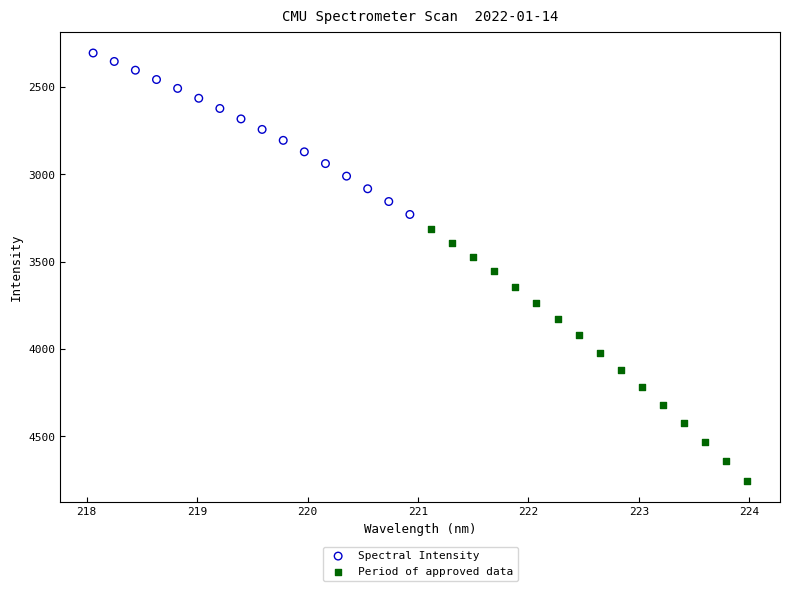

Which series has the widest spread of Y values?

Period of approved data